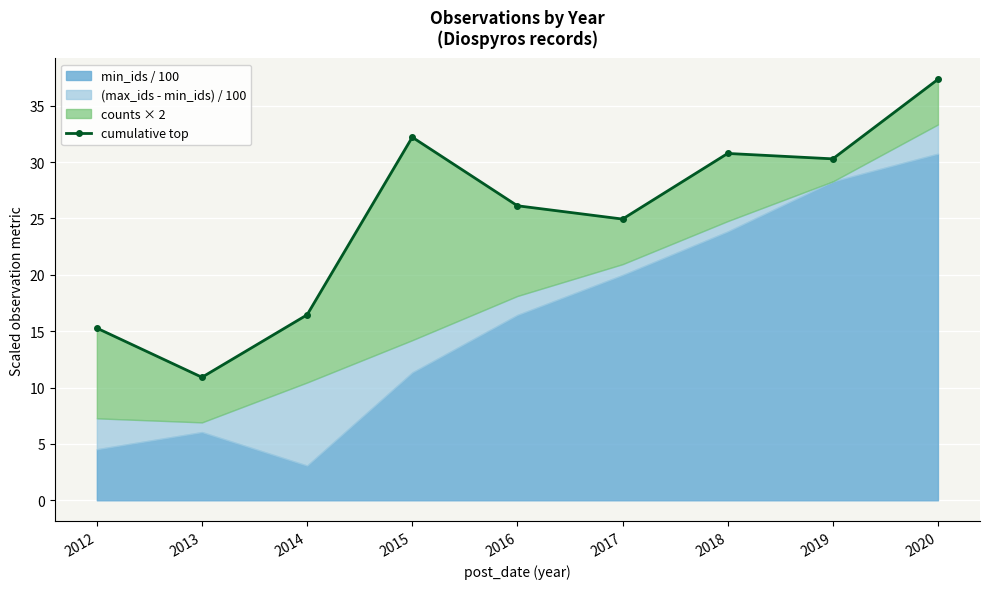

What is the difference between the values at 2015 and 2017?

7.3